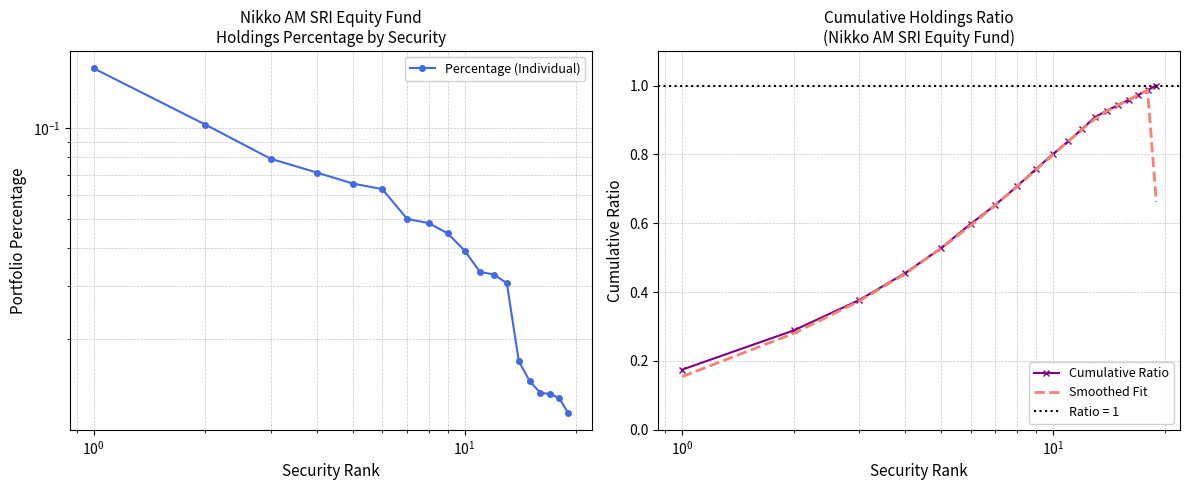

Which series has the largest total across all categories?

Cumulative Ratio